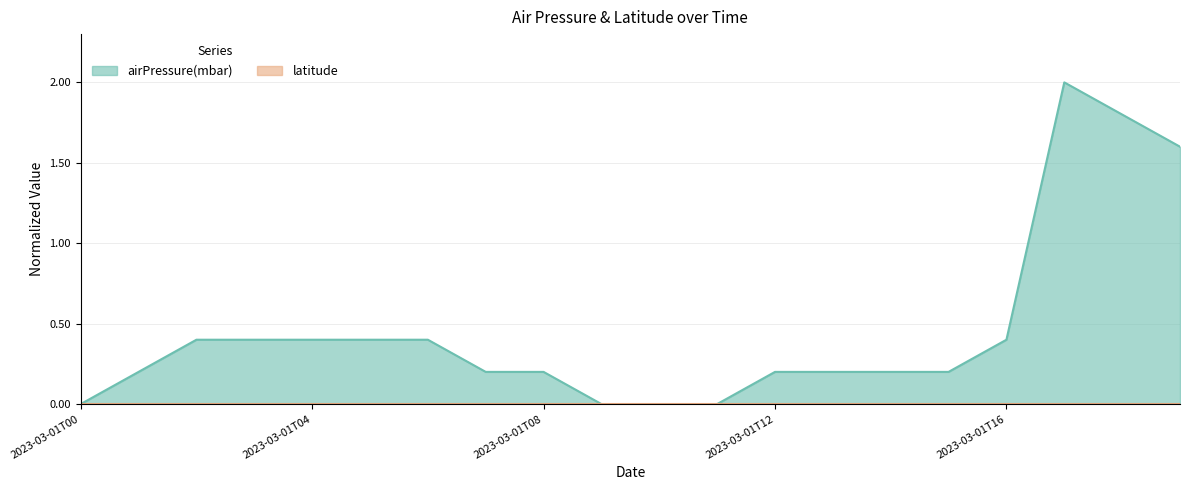

How many values are above zero?

16